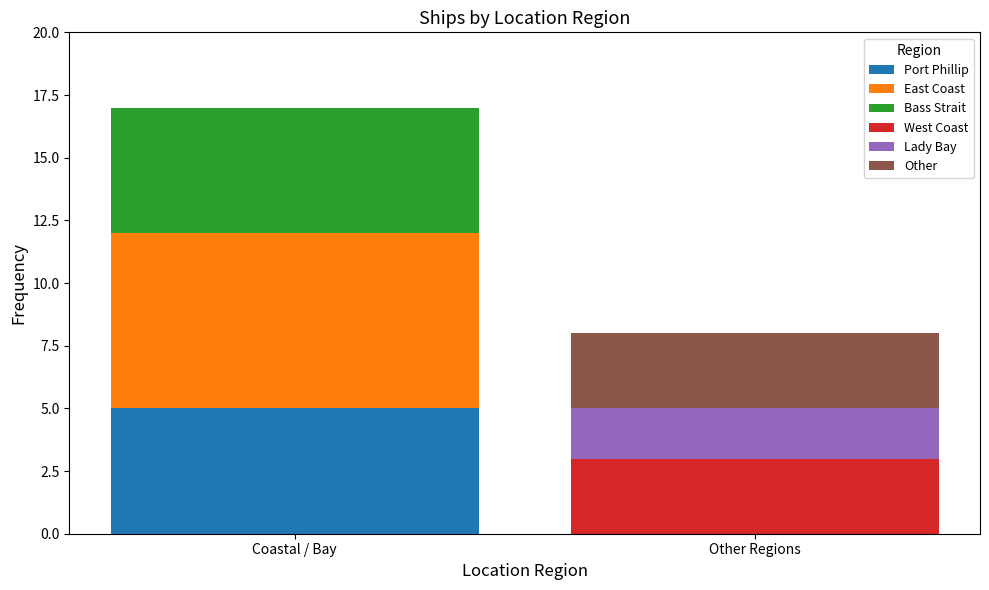

What are all the series names shown in the legend?

Port Phillip, East Coast, Bass Strait, West Coast, Lady Bay, Other